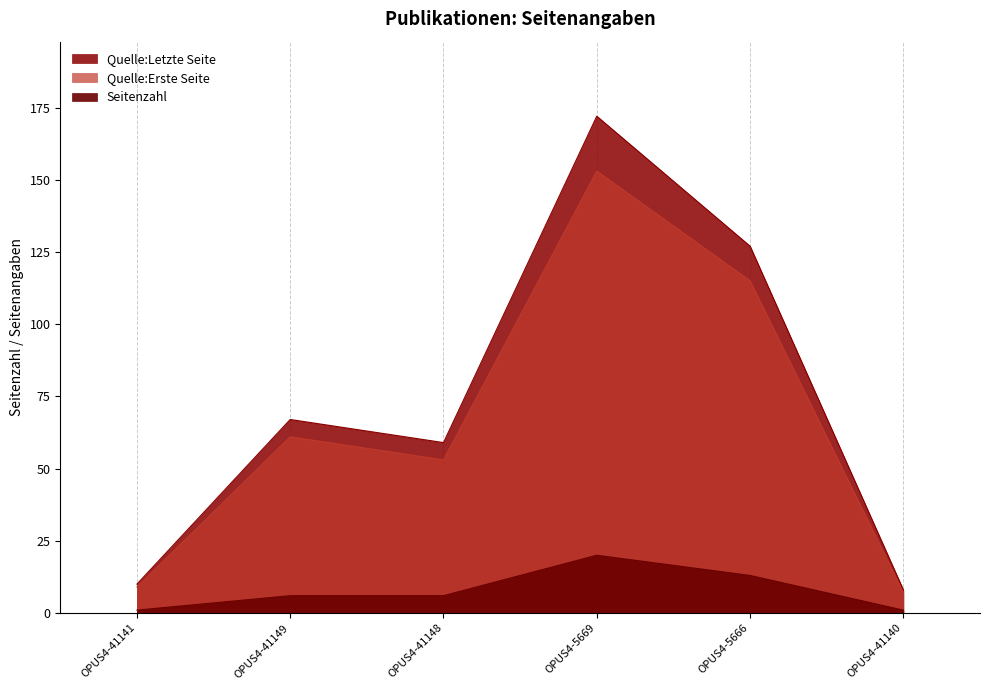

What position from the left is OPUS4-41148?

3